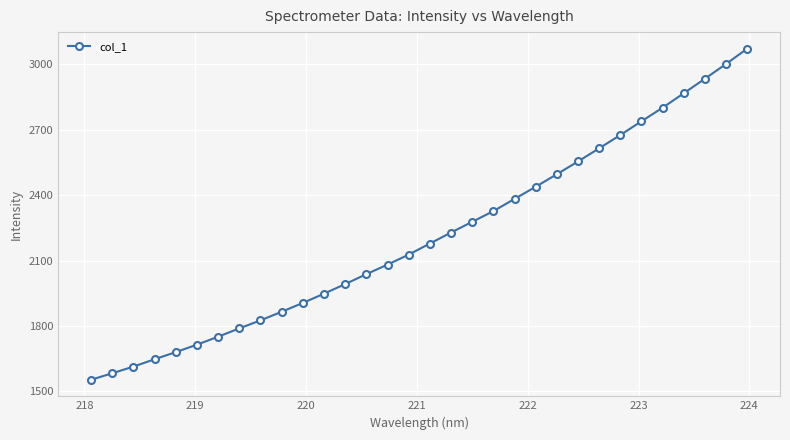

What is the average value?

2209.2